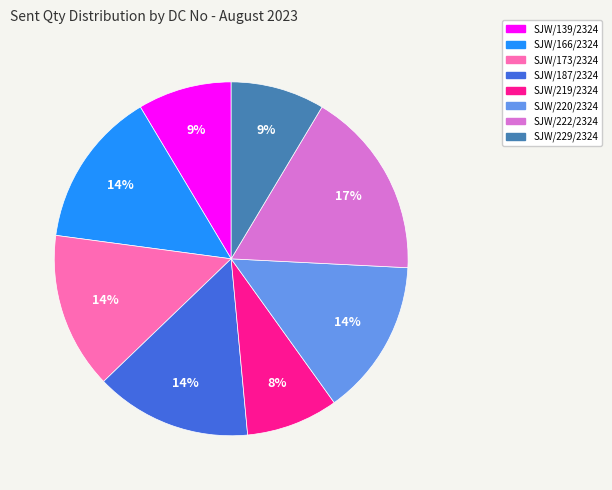

To the nearest percent, what is the difference between the SJW/187/2324 and SJW/219/2324 slice percentages?

6%